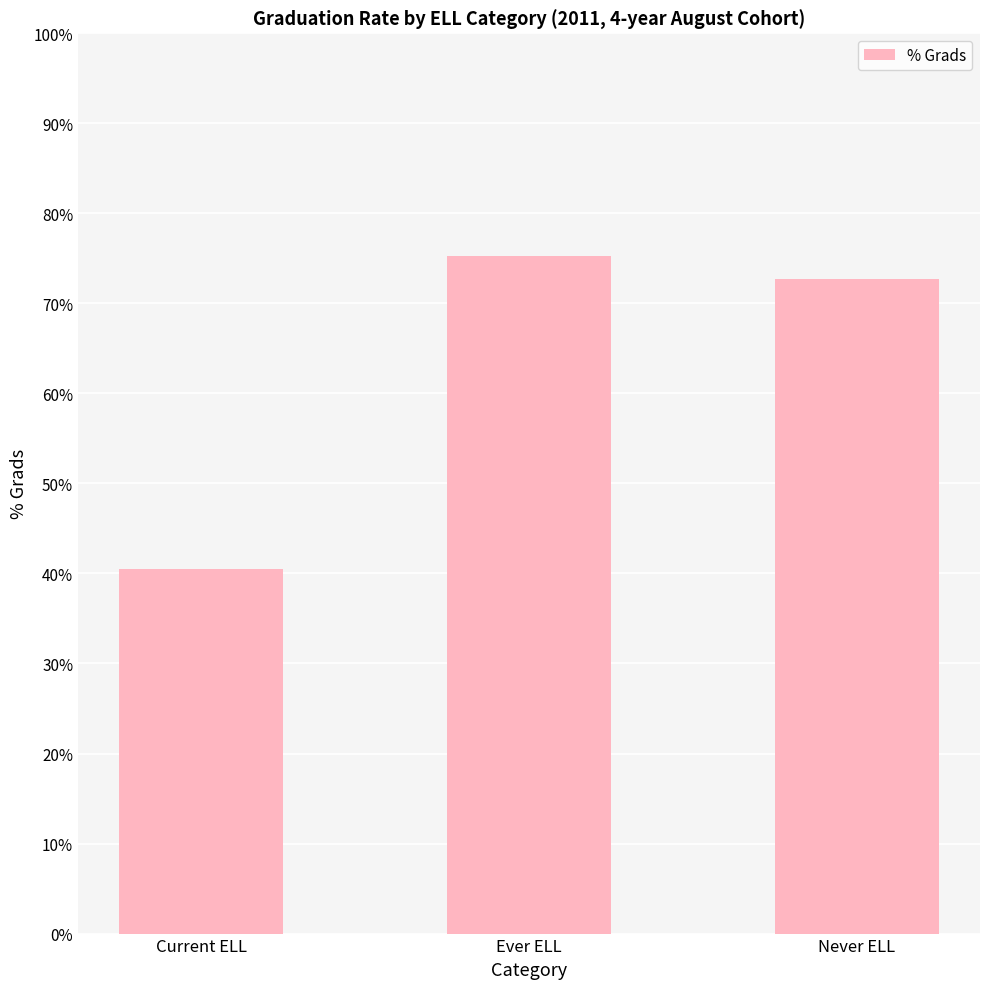

Count the number of categories in the chart.

3